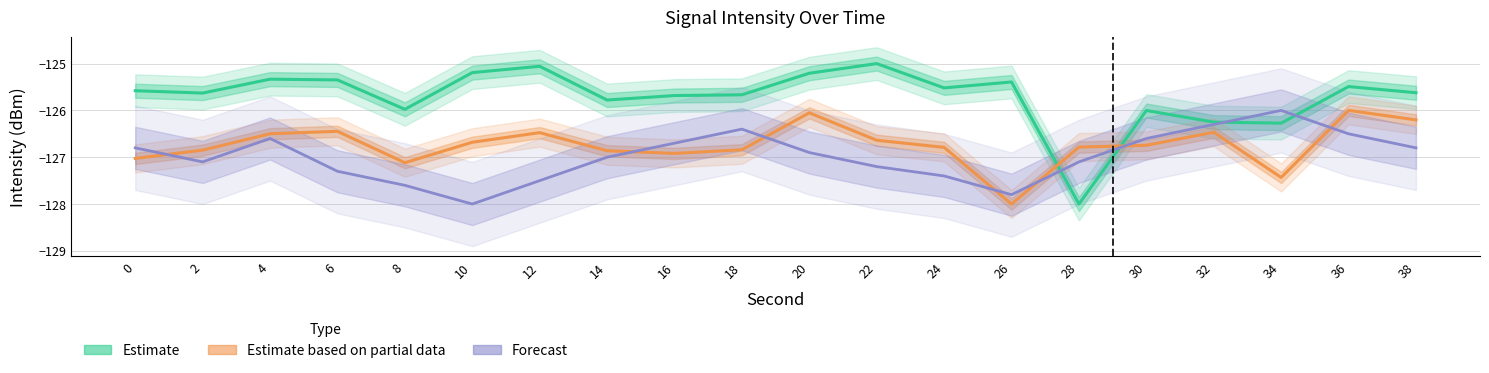

What is the sum of all Forecast values?

-2539.6